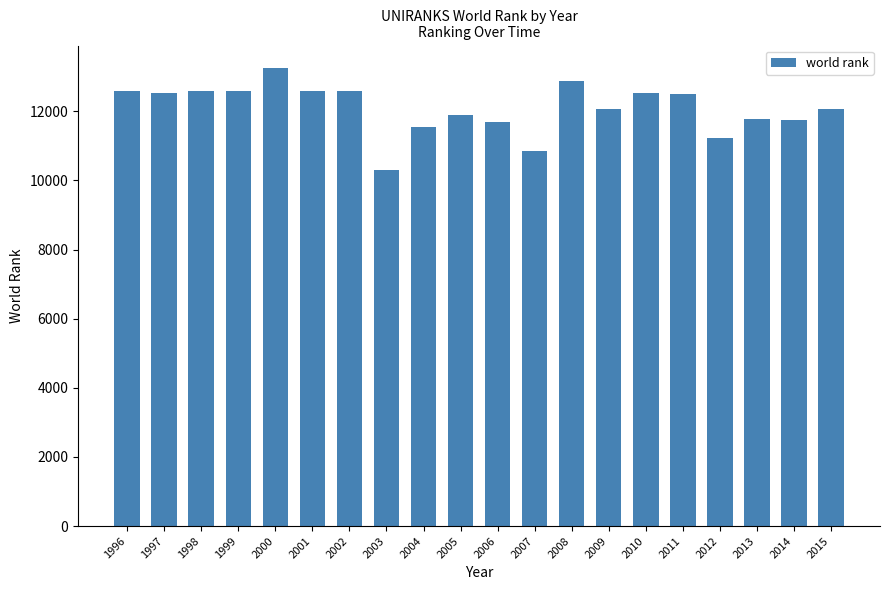

What is the minimum value shown in the chart?

10296